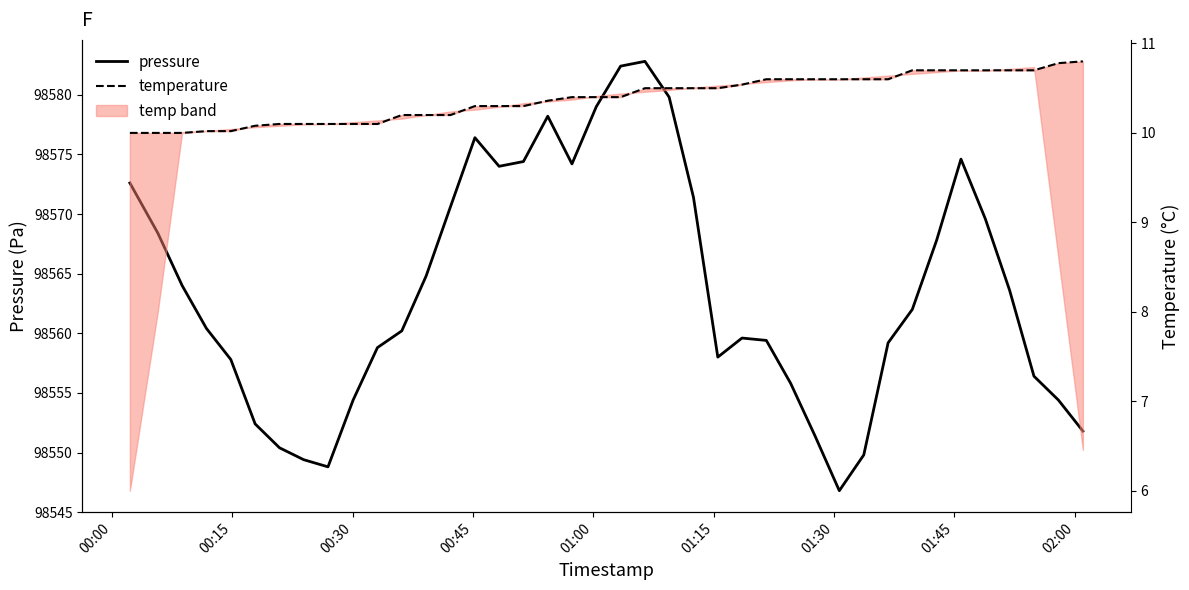

Where does the pressure series first go above 98562?

00:00